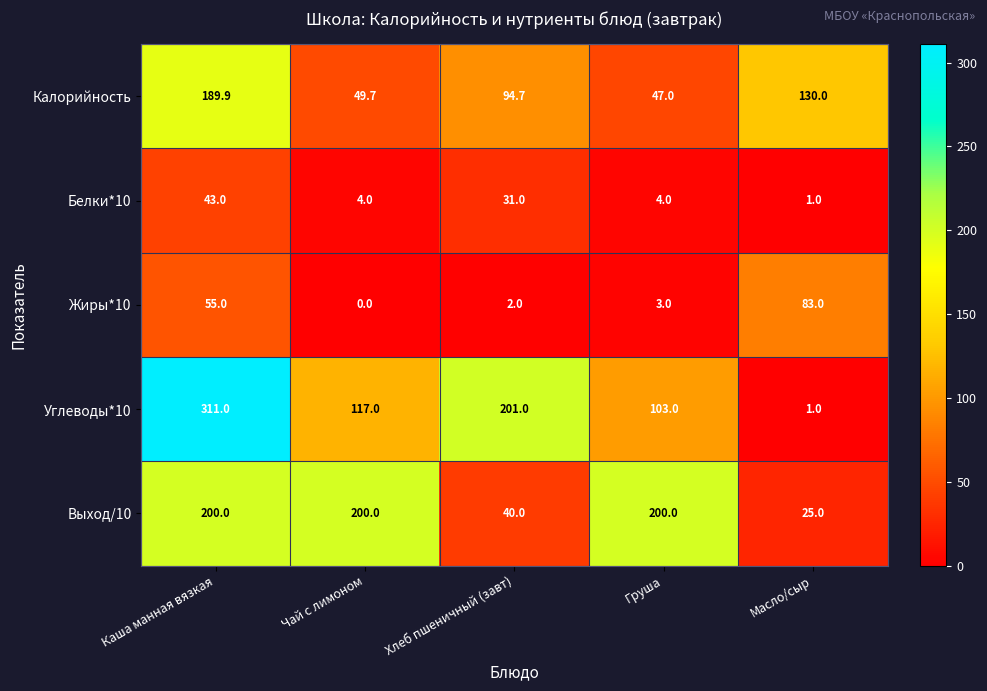

Is the value of Углеводы*10 at Чай с лимоном greater than the value of Выход/10 at Груша?

No